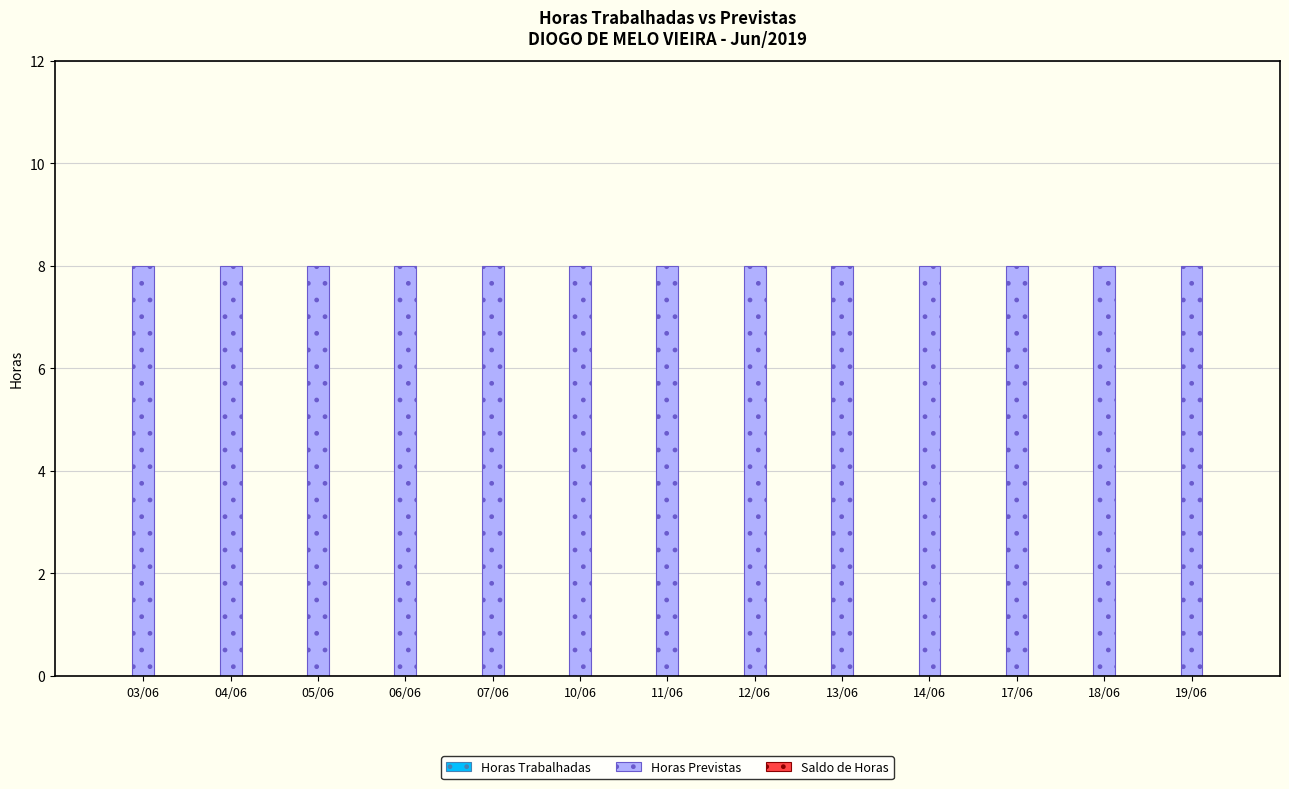

At which label is Horas Trabalhadas closest to 0?

03/06